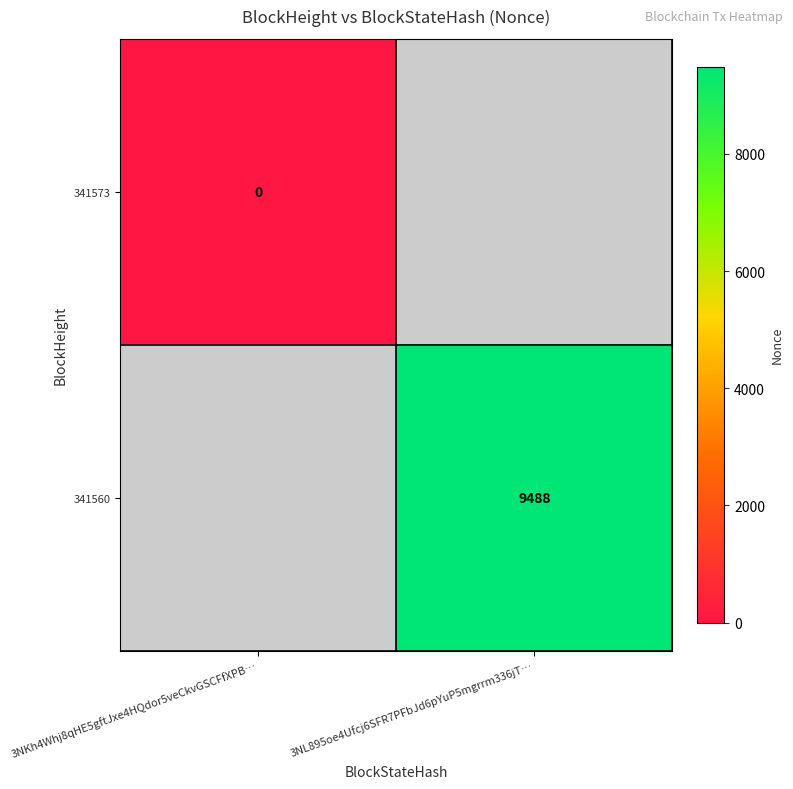

At how many categories does at least one series exceed 956?

1